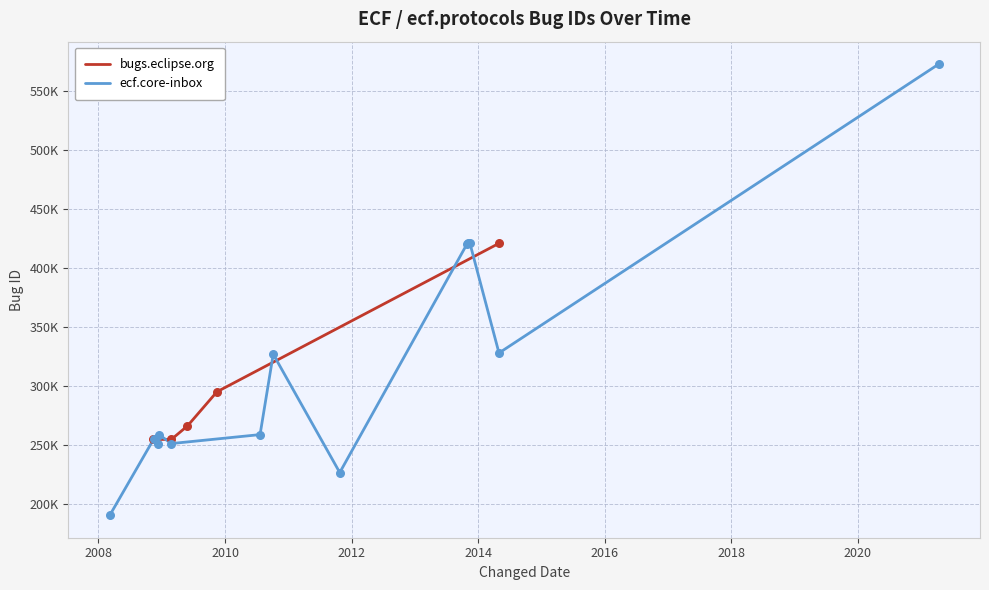

Approximately how many times larger is the value at 2012 compared to 2008?

1.2